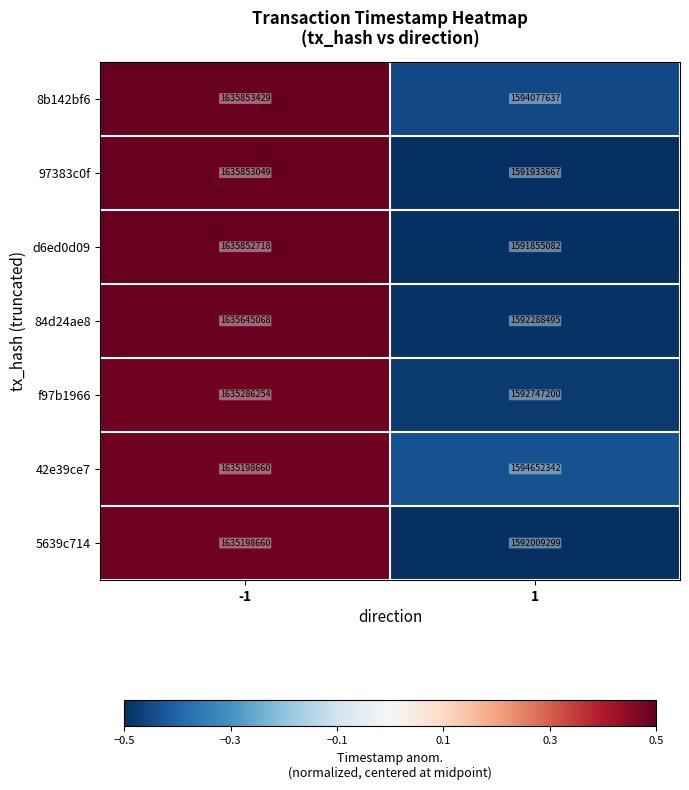

What is the greatest value displayed?

1635853429